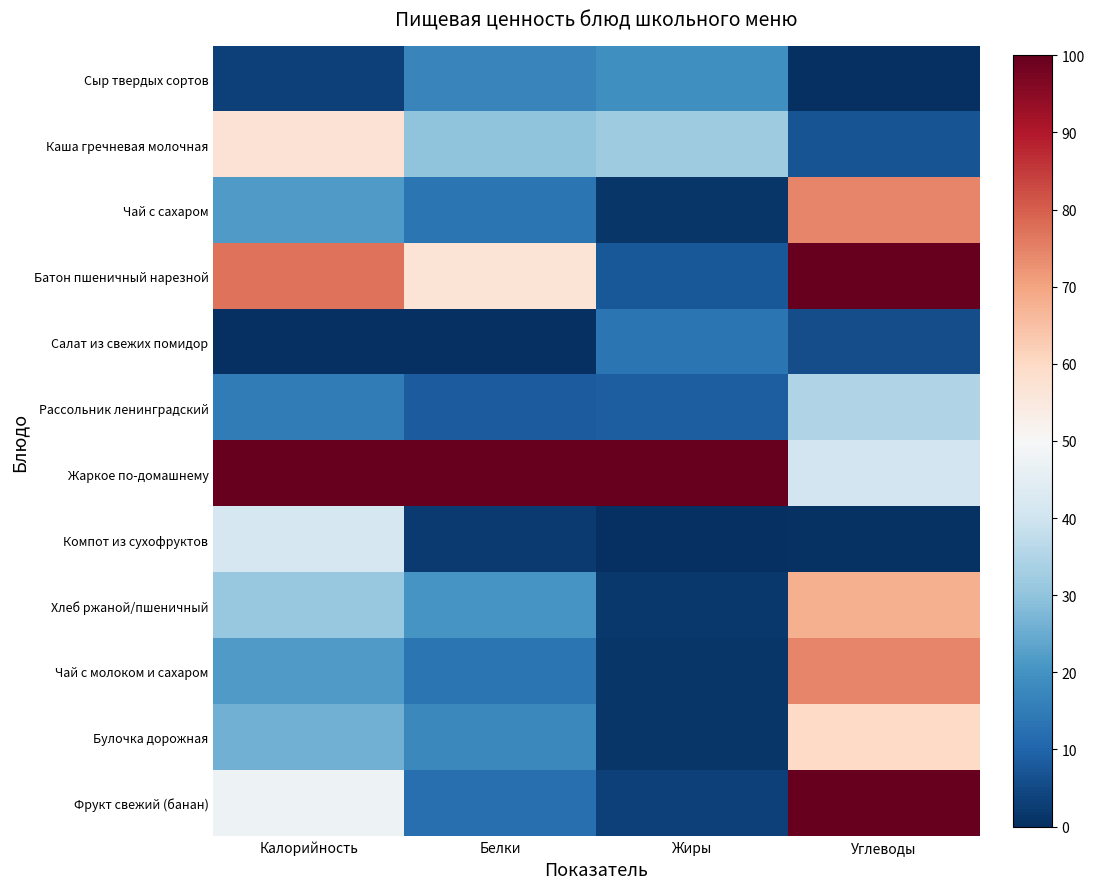

How many distinct data groups are displayed?

12